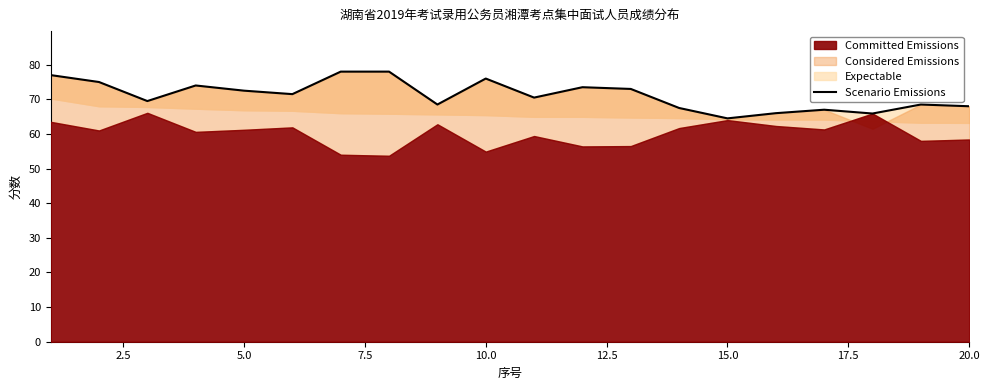

How many interior local valleys (lower than both neighbors) does the data have?

6